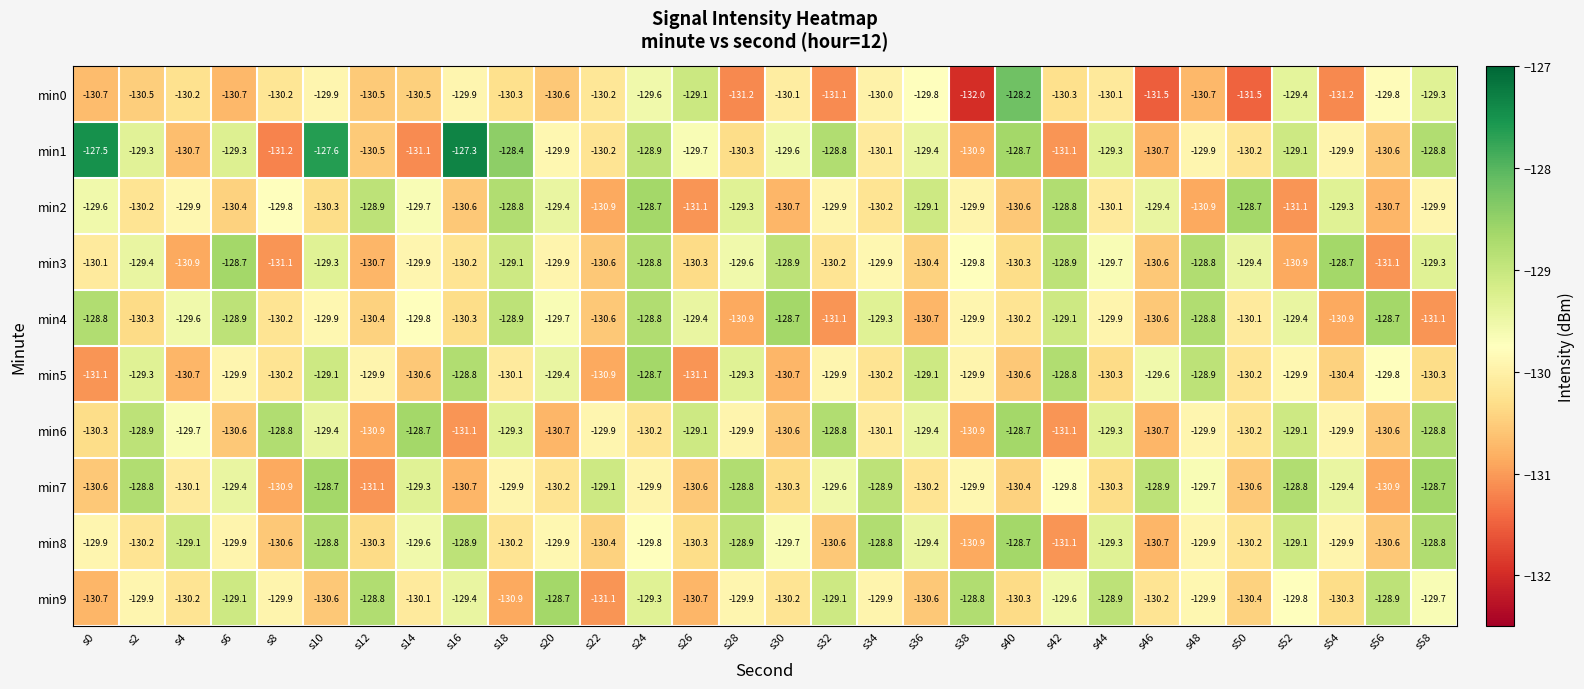

Which series has the widest spread of values?

min1